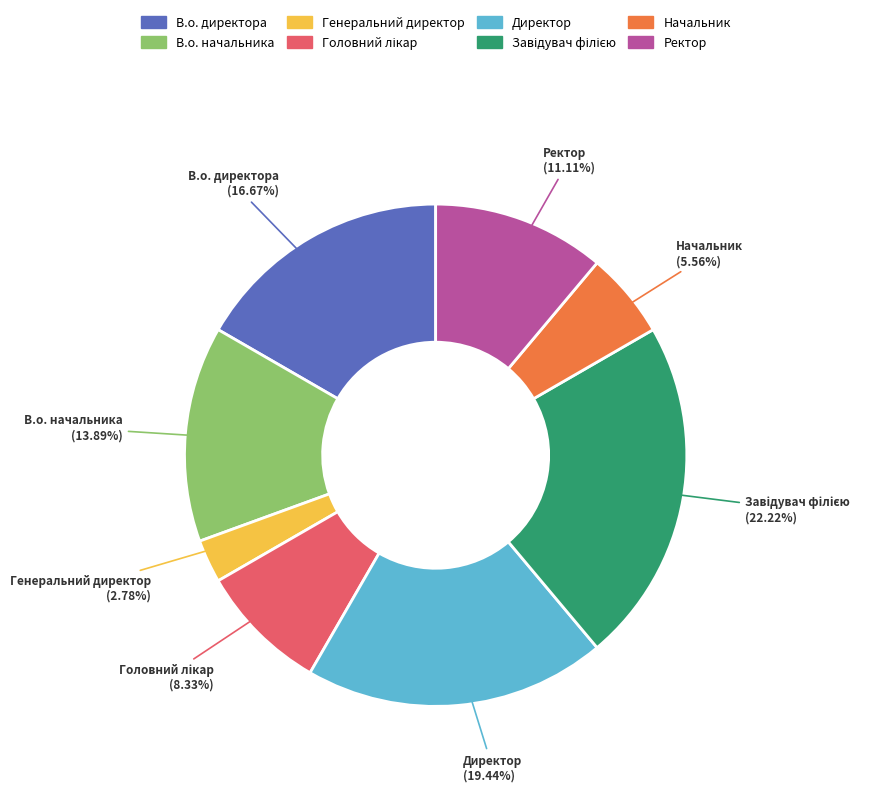

Is there a majority slice in this chart?

No